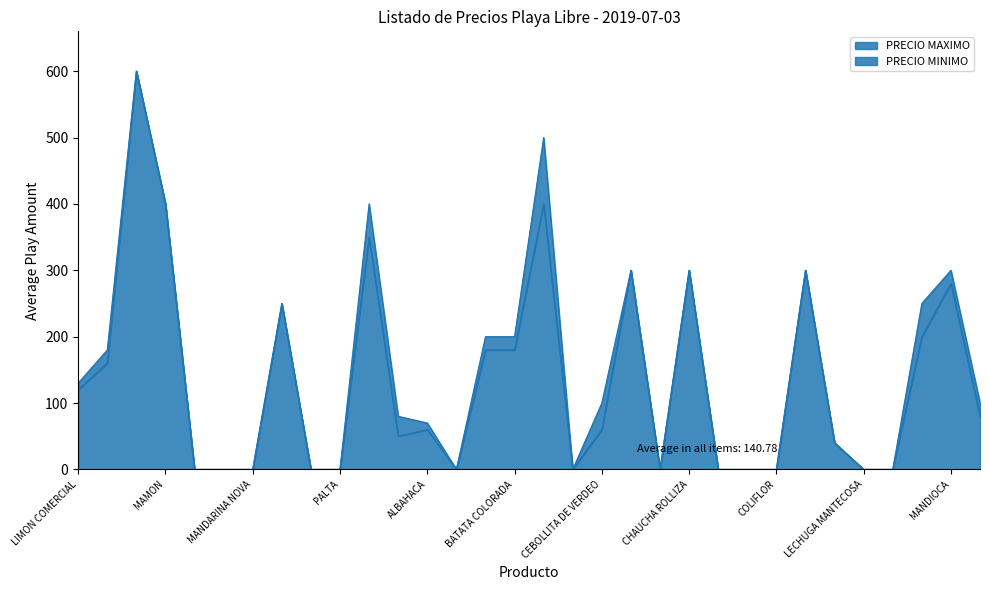

What is the difference between the second highest and minimum values in the PRECIO MAXIMO series?

500